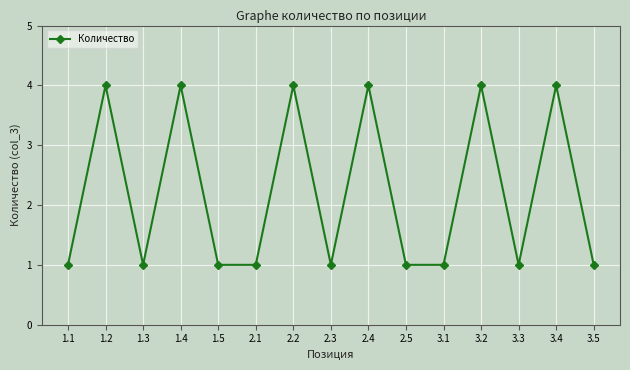

What is the average value?

2